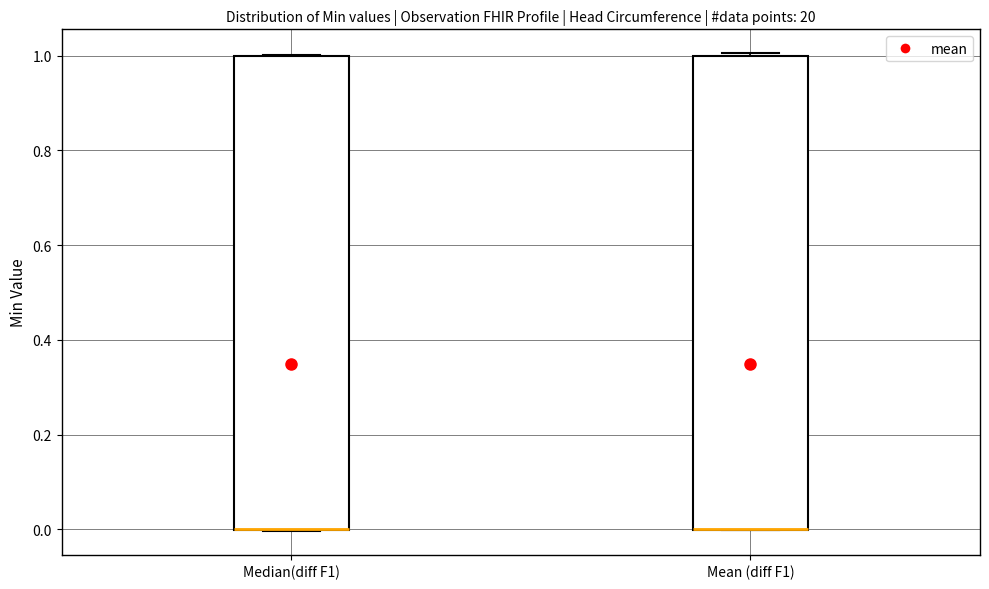

Where is the upper edge of the box for Median(diff F1) on the y-axis? The values are not printed on the chart, so give them approximately, as read against the axis.

1